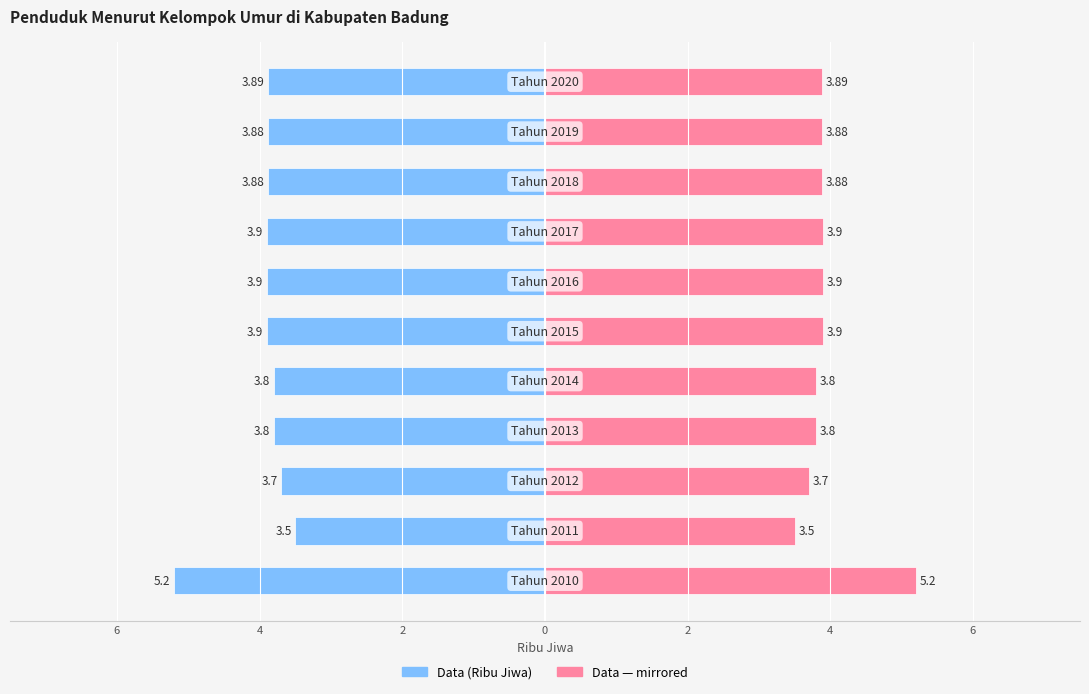

Between Tahun 2013 and Tahun 2016, which is larger?

Tahun 2016